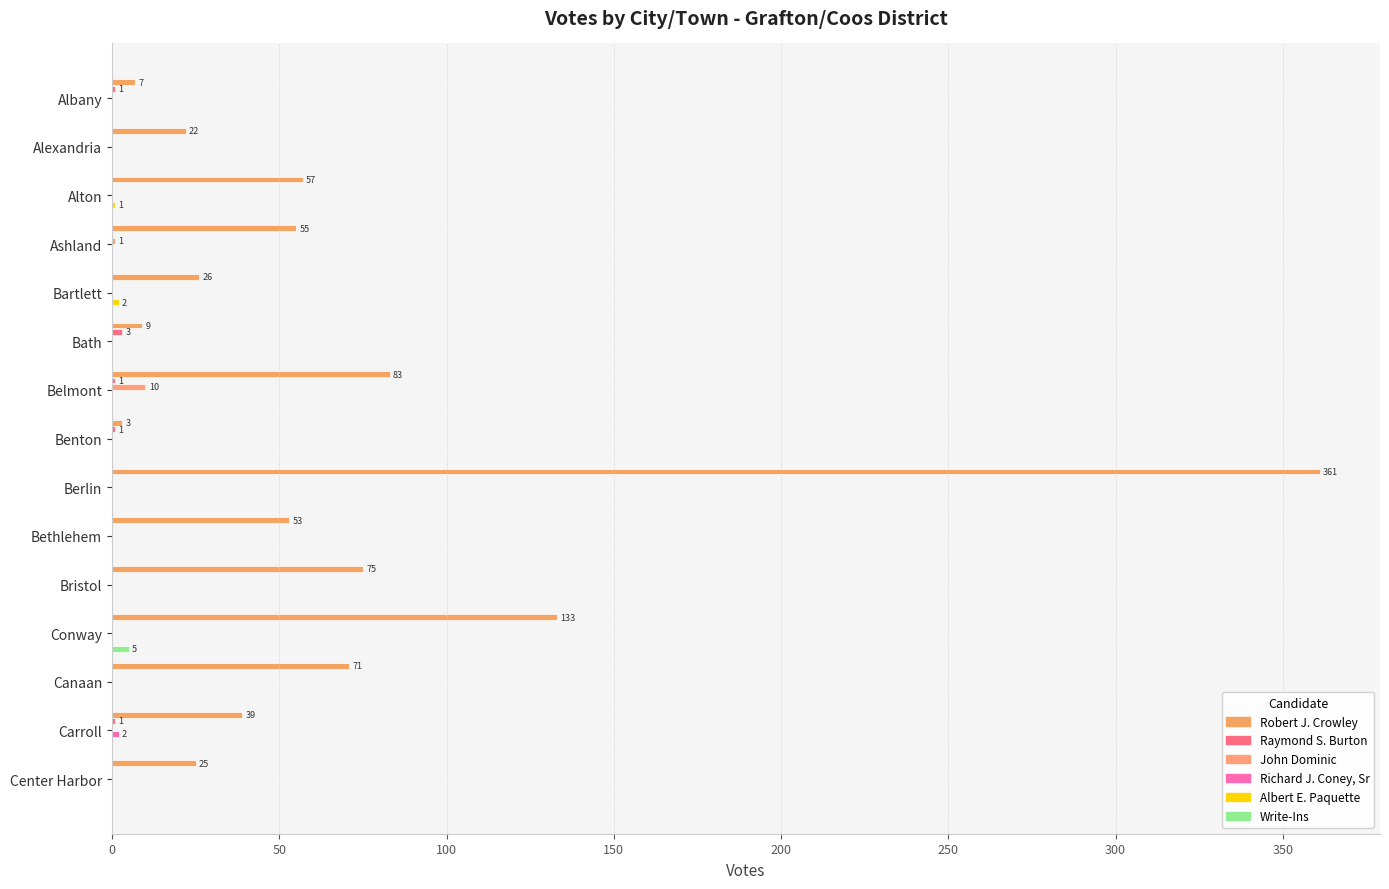

How many distinct data groups are displayed?

6